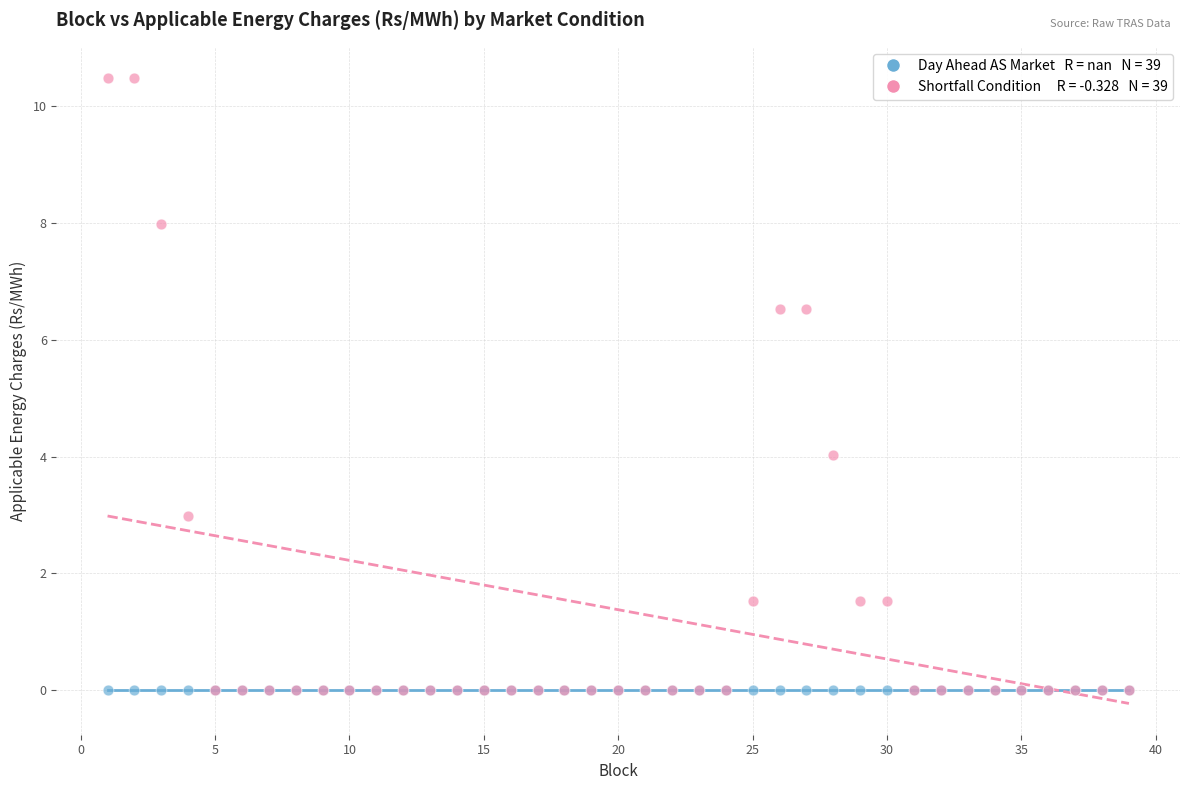

Across all series, what Y value is closest to 5?

4.0